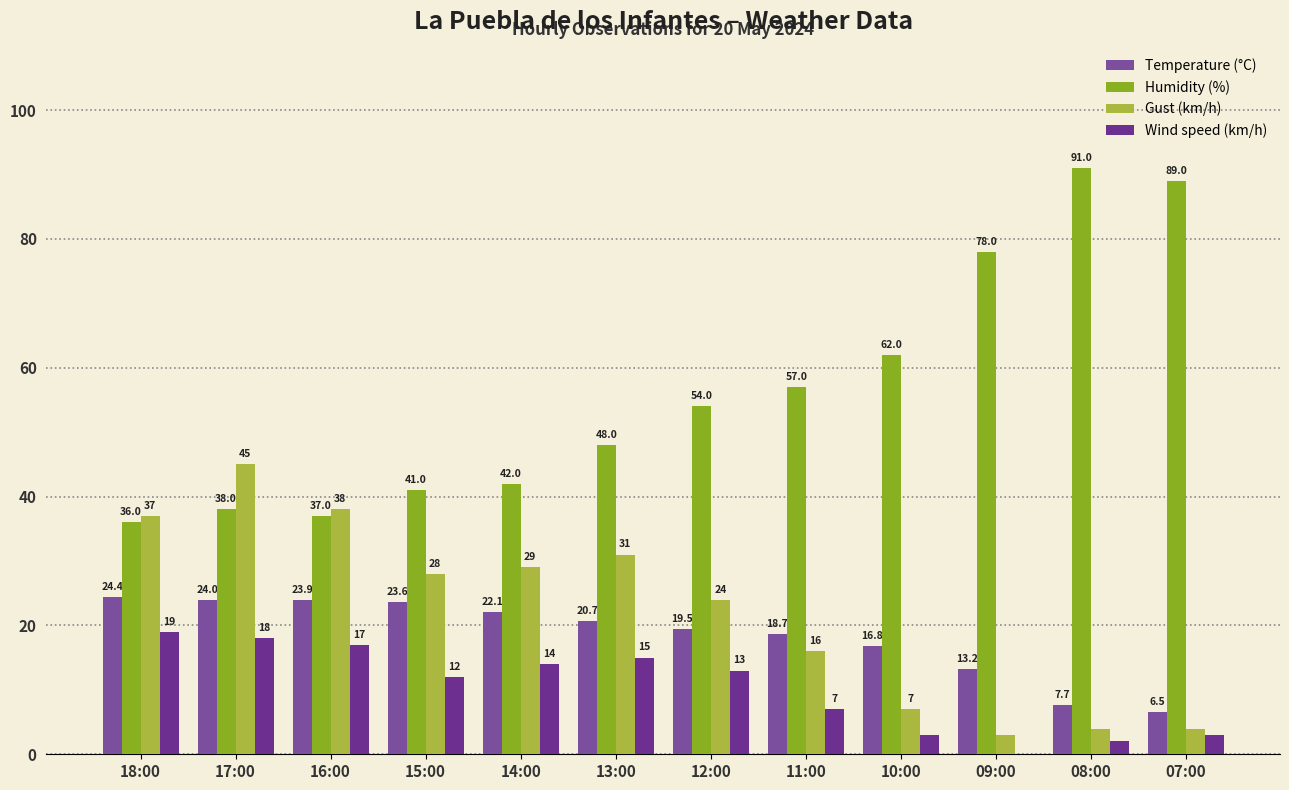

At 15:00, list the series in order from smallest to largest.

Wind speed (km/h), Temperature (°C), Gust (km/h), Humidity (%)